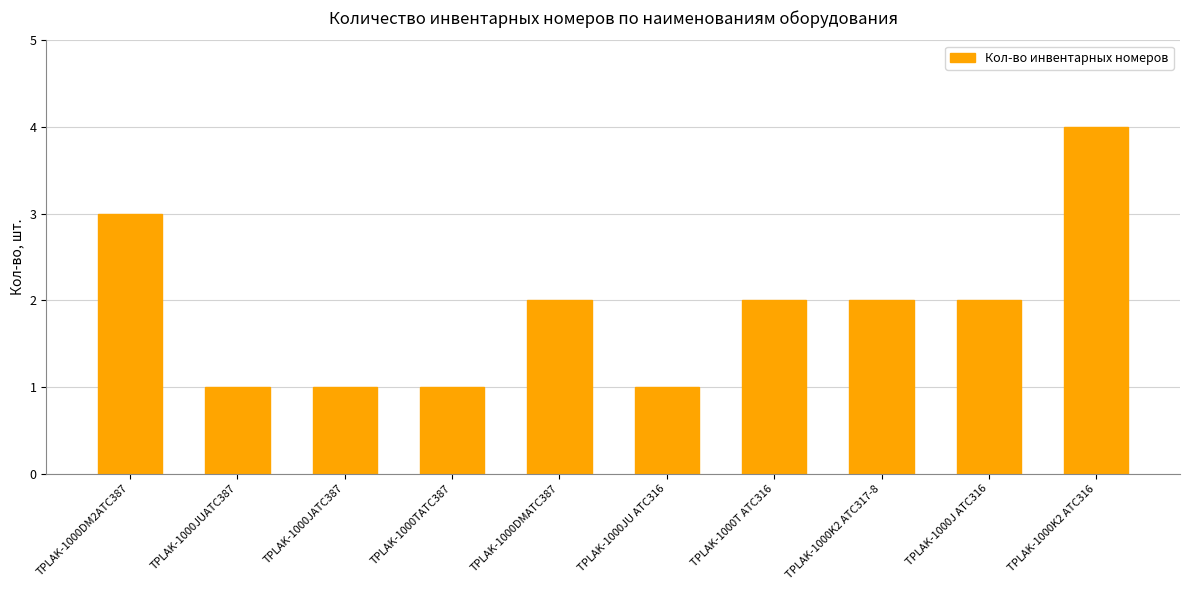

Which label corresponds to the largest value in the chart?

TPLAK-1000K2 АТС316